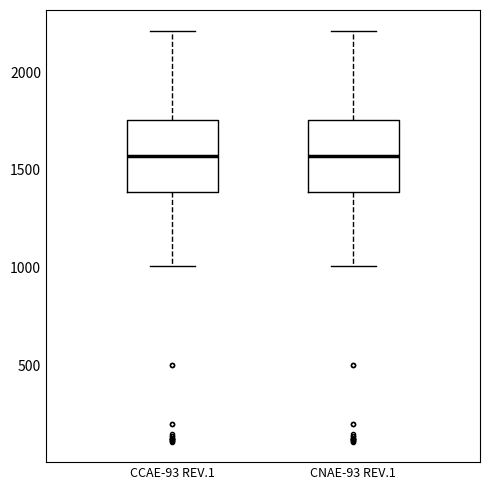

Reading left to right, transcribe this box plot: for each box, give where its median line is, the range the box spans, and where its two whiskers end, as read against the y-axis. The values are not printed on the chart, so give them approximately, as read against the axis.

CCAE-93 REV.1: median 1550, box 1400 to 1750, whiskers 1000 to 2200
CNAE-93 REV.1: median 1550, box 1400 to 1750, whiskers 1000 to 2200